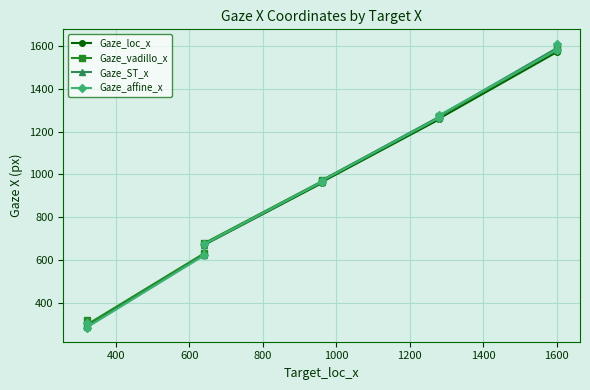

List the series in order of their overall mean, lowest first.

Gaze_loc_x, Gaze_affine_x, Gaze_ST_x, Gaze_vadillo_x